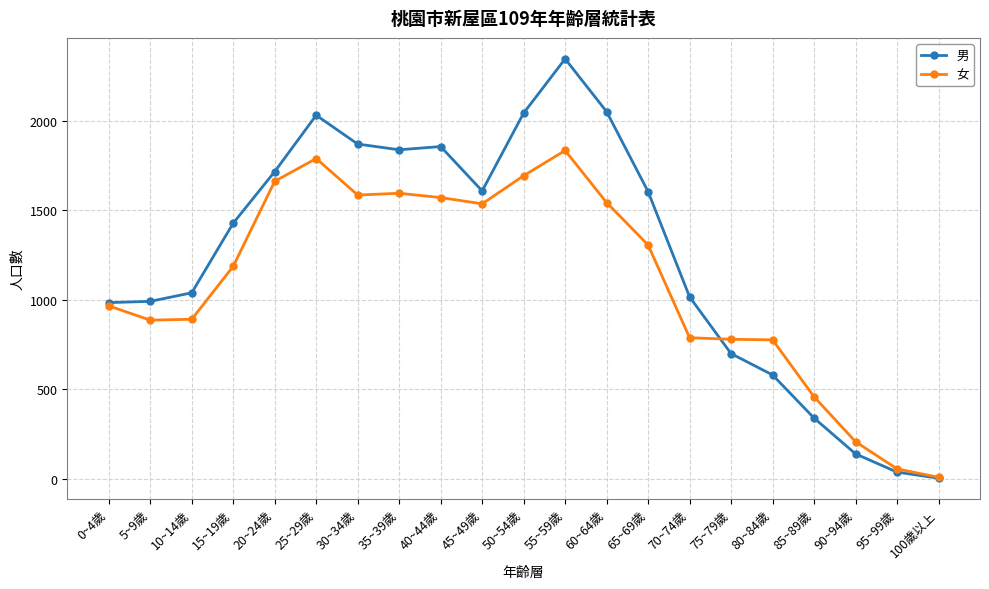

Which category has the lowest value in the 男 series?

100歲以上